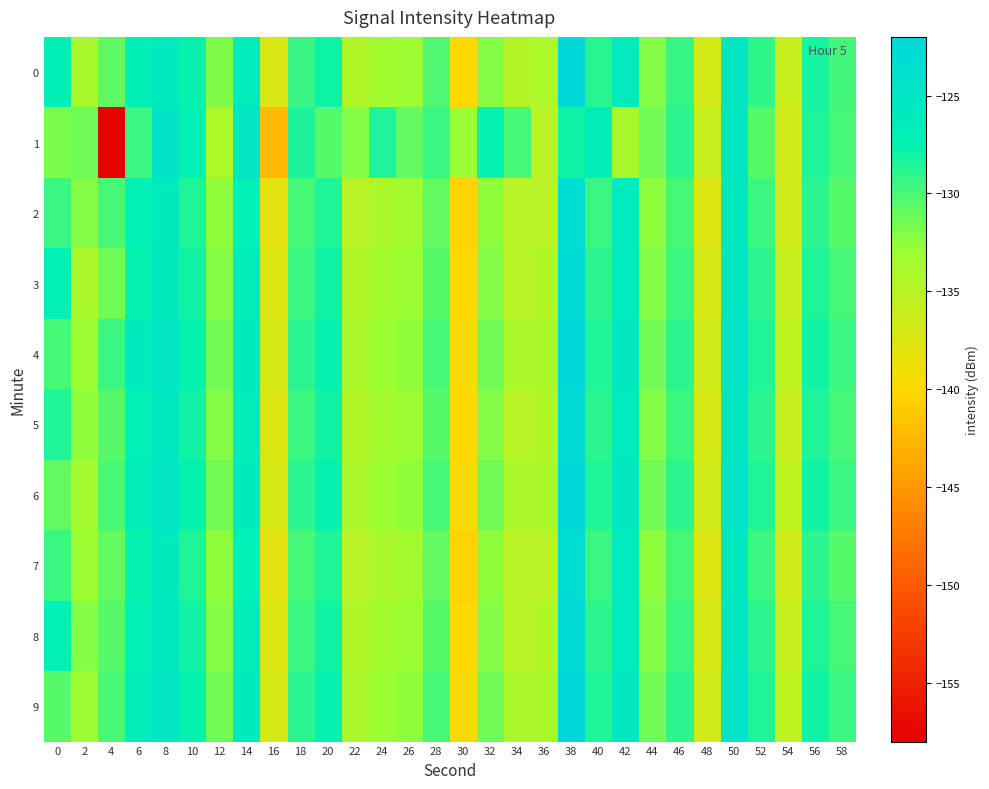

At which category does the chart reach its minimum across all series?

4